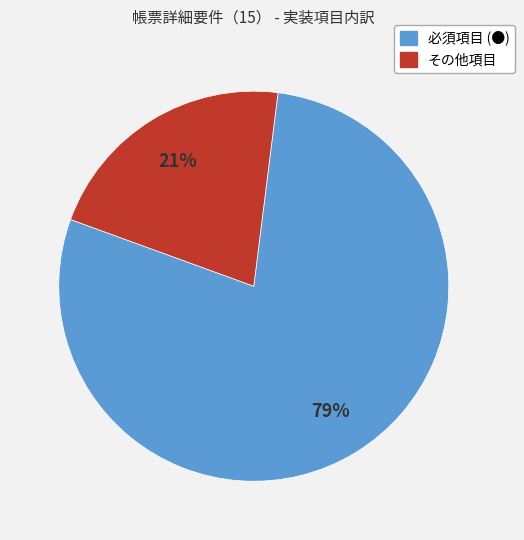

To the nearest percent, what is the average slice percentage?

50%